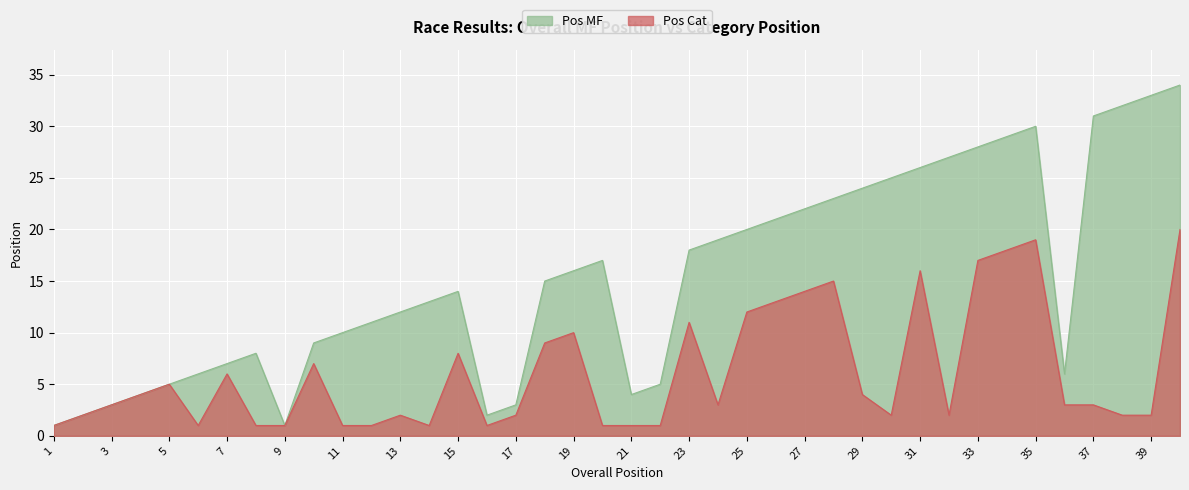

True or false: Pos MF has a value of 46 at 34.

False